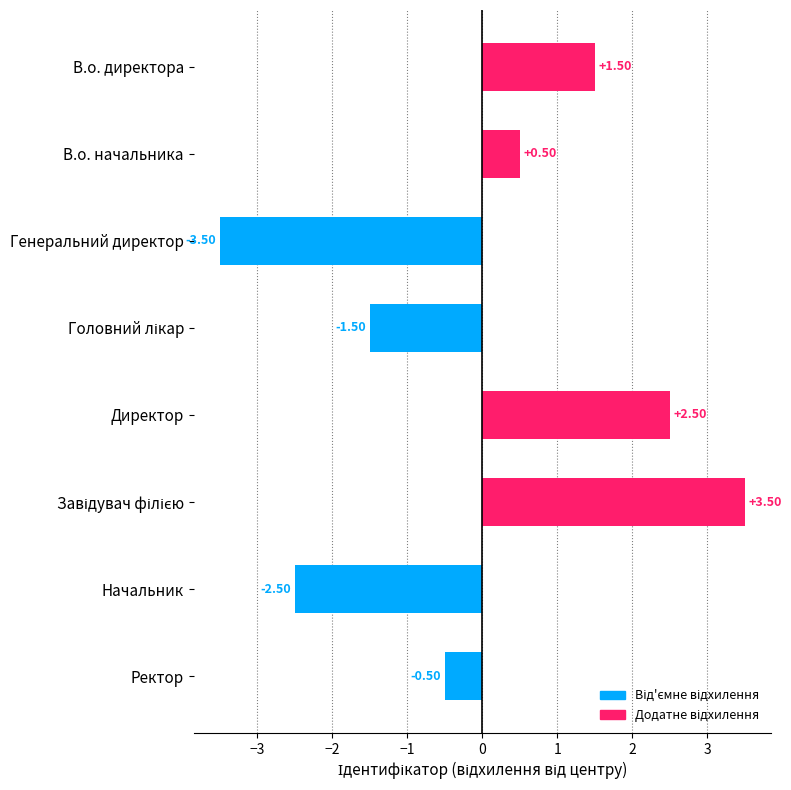

Which has a higher value, Начальник or Директор?

Директор